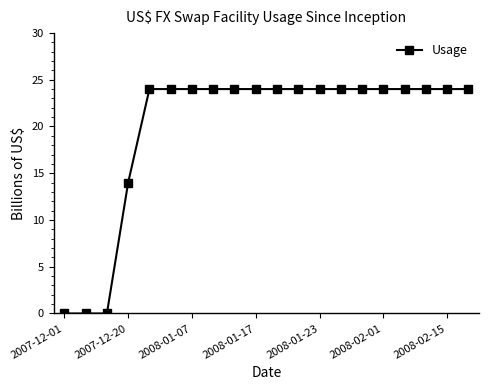

How many categories are shown in the chart?

20